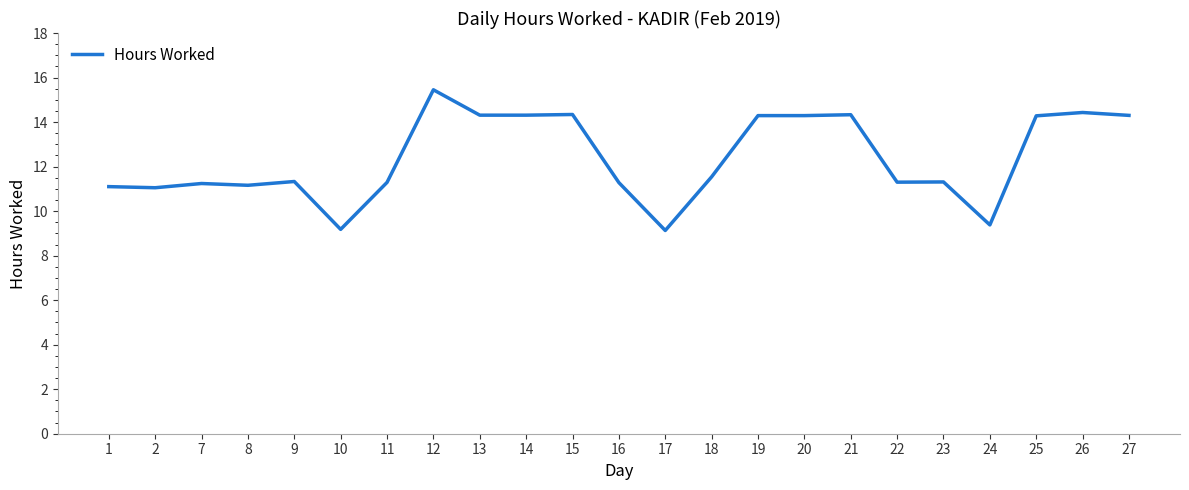

The chart shows a value of 9.2 at 10. True or false?

True